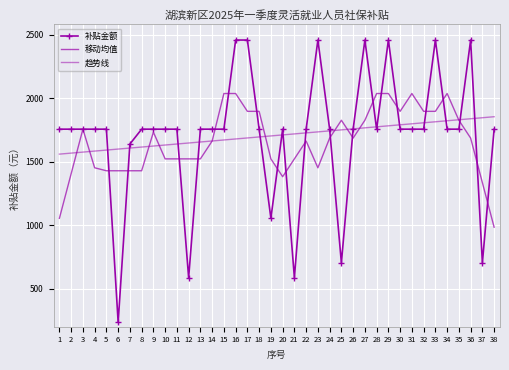

True or false: 移动均值 has more than 2 interior local peaks.

True